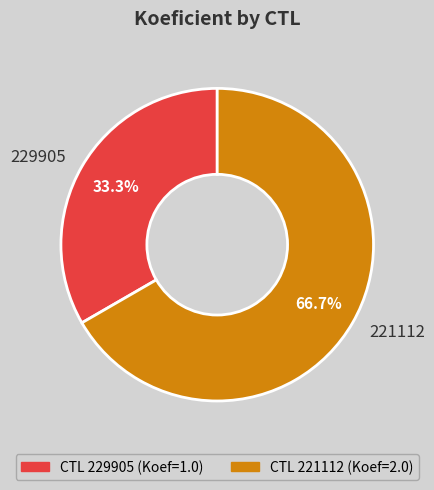

To the nearest percent, what is the difference between the 229905 and 221112 slice percentages?

33%